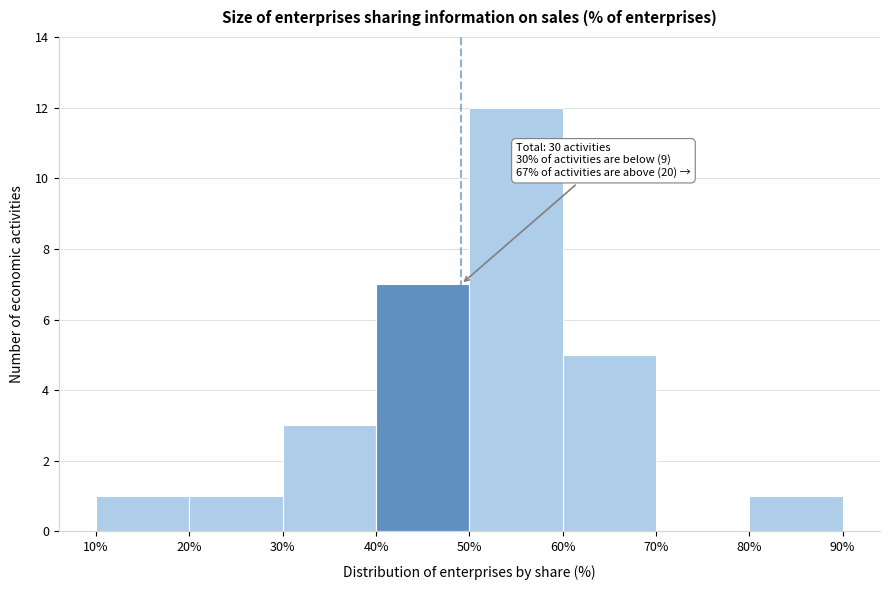

Which range on the x-axis has the tallest bar?

50% to 60%